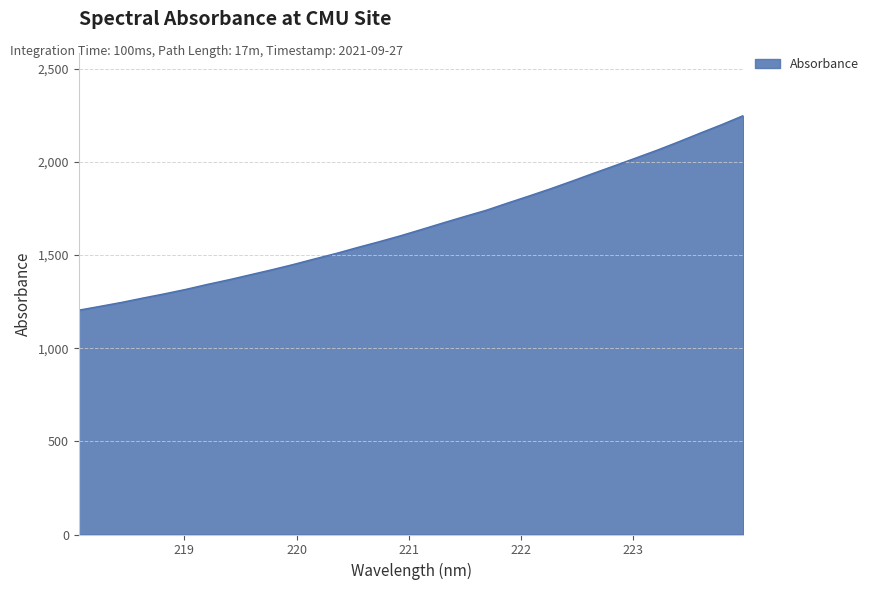

How many lines are shown in the chart?

1